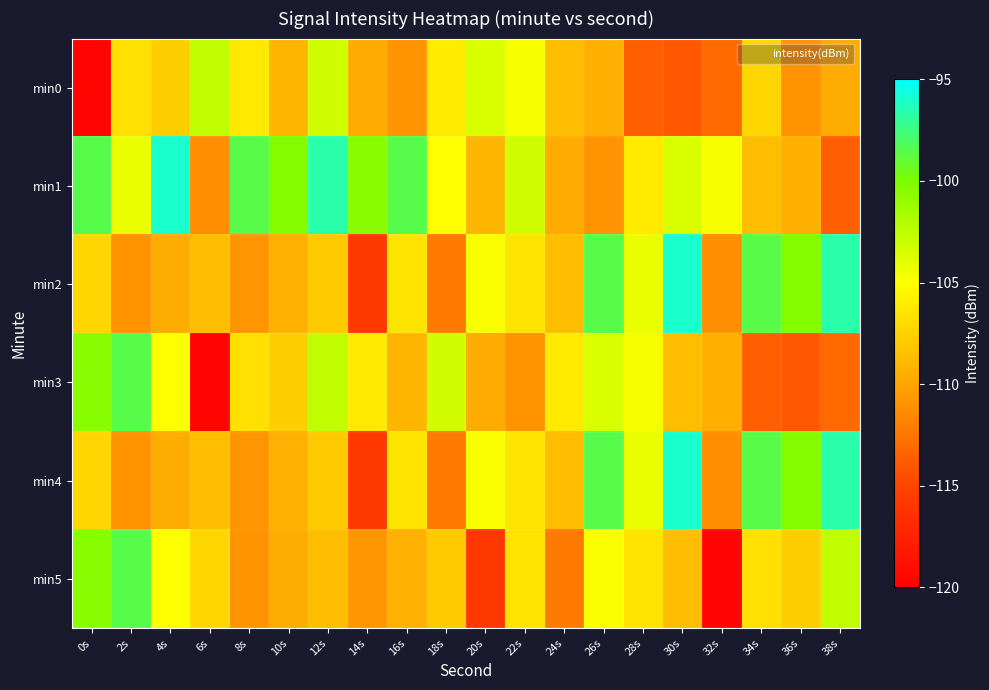

Reading left to right, extract all data points from this chart.

min0: 0s=-119.6	2s=-106.7	4s=-107.7	6s=-102.6	8s=-106.2	10s=-109.1	12s=-103.2	14s=-109.6	16s=-110.9	18s=-106.2	20s=-103.5	22s=-104.7	24s=-108.6	26s=-109.5	28s=-113.6	30s=-114.0	32s=-113.1	34s=-107.2	36s=-110.9	38s=-109.6
min1: 0s=-98.6	2s=-104.3	4s=-96.0	6s=-111.1	8s=-98.6	10s=-100.3	12s=-96.7	14s=-100.5	16s=-98.6	18s=-104.9	20s=-109.1	22s=-103.2	24s=-109.6	26s=-110.9	28s=-106.2	30s=-103.5	32s=-104.7	34s=-108.6	36s=-109.5	38s=-113.6
min2: 0s=-107.2	2s=-110.9	4s=-109.6	6s=-108.7	8s=-110.8	10s=-109.3	12s=-107.9	14s=-115.9	16s=-106.5	18s=-112.2	20s=-104.8	22s=-106.5	24s=-108.7	26s=-98.6	28s=-104.3	30s=-96.0	32s=-111.1	34s=-98.6	36s=-100.3	38s=-96.7
min3: 0s=-100.5	2s=-98.6	4s=-104.9	6s=-119.6	8s=-106.7	10s=-107.7	12s=-102.6	14s=-106.2	16s=-109.1	18s=-103.2	20s=-109.6	22s=-110.9	24s=-106.2	26s=-103.5	28s=-104.7	30s=-108.6	32s=-109.5	34s=-113.6	36s=-114.0	38s=-113.1
min4: 0s=-107.2	2s=-110.9	4s=-109.6	6s=-108.7	8s=-110.8	10s=-109.3	12s=-107.9	14s=-115.9	16s=-106.5	18s=-112.2	20s=-104.8	22s=-106.5	24s=-108.7	26s=-98.6	28s=-104.3	30s=-96.0	32s=-111.1	34s=-98.6	36s=-100.3	38s=-96.7
min5: 0s=-100.5	2s=-98.6	4s=-104.9	6s=-107.2	8s=-110.9	10s=-109.6	12s=-108.7	14s=-110.8	16s=-109.3	18s=-107.9	20s=-115.9	22s=-106.5	24s=-112.2	26s=-104.8	28s=-106.5	30s=-108.7	32s=-119.6	34s=-106.7	36s=-107.7	38s=-102.6